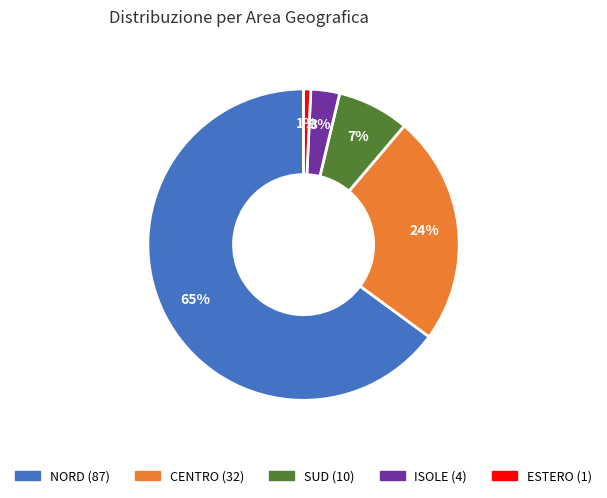

To the nearest percent, what is the average slice percentage?

20%